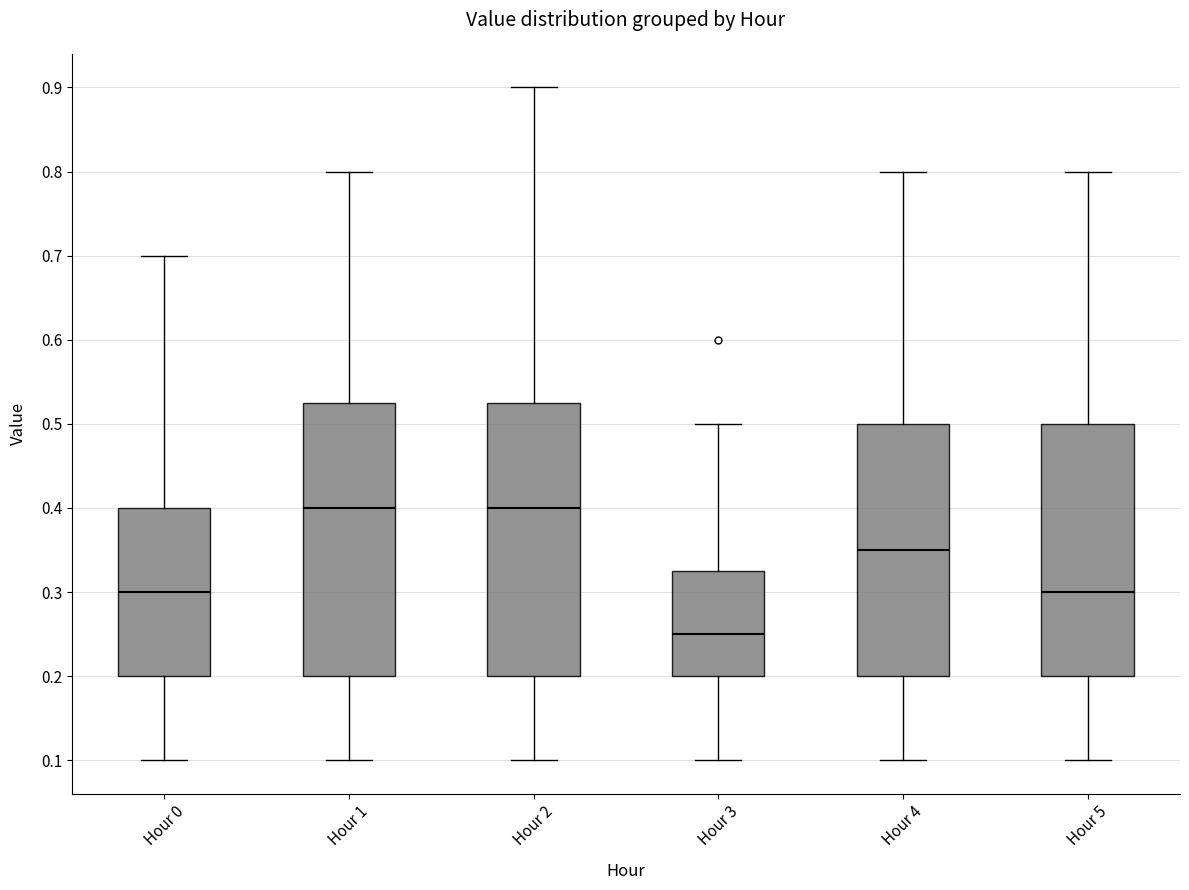

Reading left to right, read every box against the y-axis: the position of its median line, the range the box covers, and the ends of its whiskers. The values are not printed on the chart, so give them approximately, as read against the axis.

Hour 0: median 0.30, box 0.20 to 0.40, whiskers 0.10 to 0.70
Hour 1: median 0.40, box 0.20 to 0.53, whiskers 0.10 to 0.80
Hour 2: median 0.40, box 0.20 to 0.53, whiskers 0.10 to 0.90
Hour 3: median 0.25, box 0.20 to 0.33, whiskers 0.10 to 0.50
Hour 4: median 0.35, box 0.20 to 0.50, whiskers 0.10 to 0.80
Hour 5: median 0.30, box 0.20 to 0.50, whiskers 0.10 to 0.80